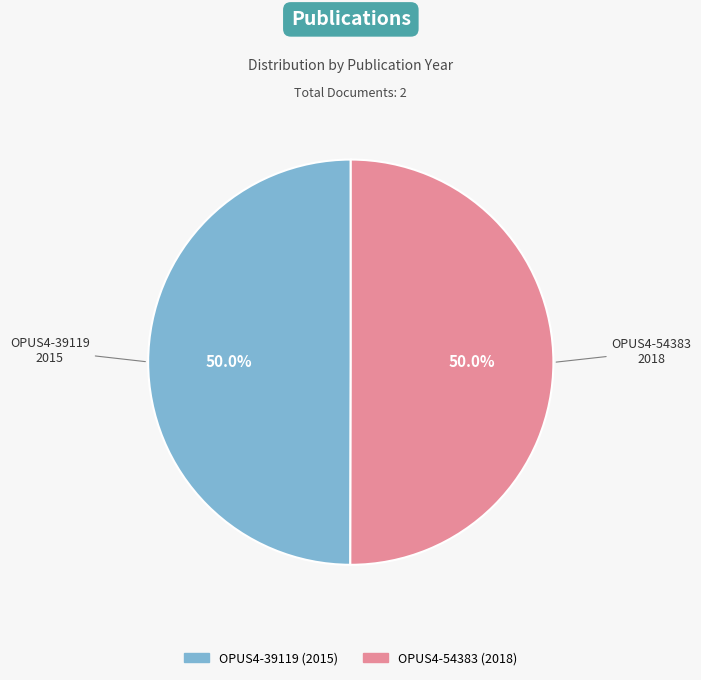

How many slices are in this pie chart?

2